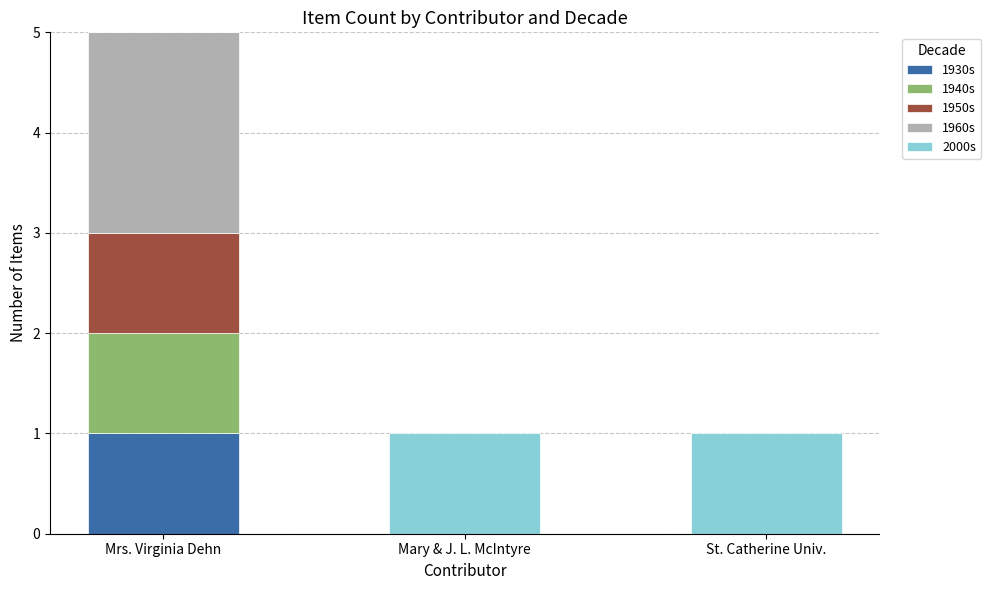

How many categories are shown in the chart?

3